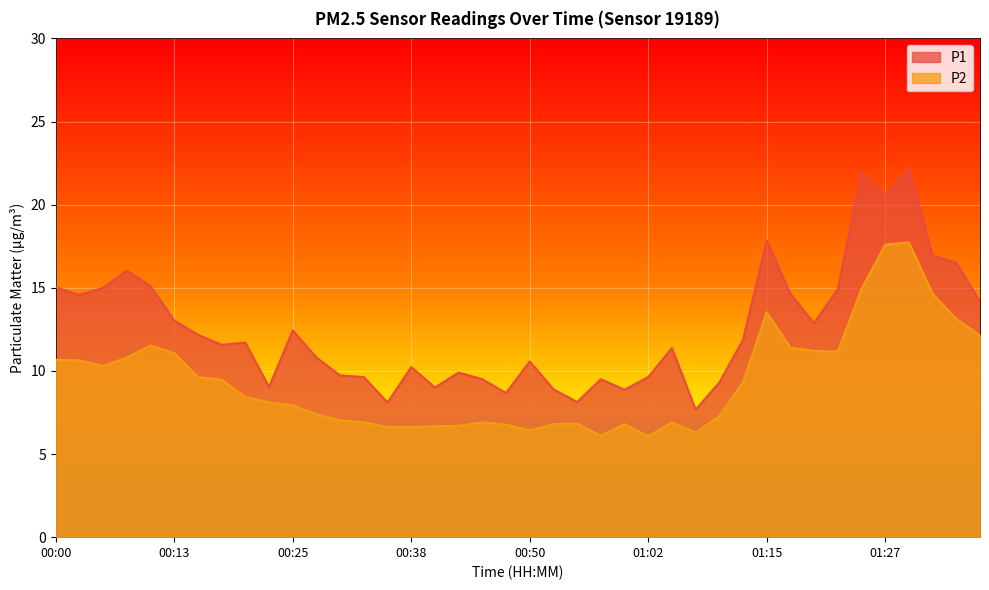

The value of P1 at 01:02 is 9.6. True or false?

True